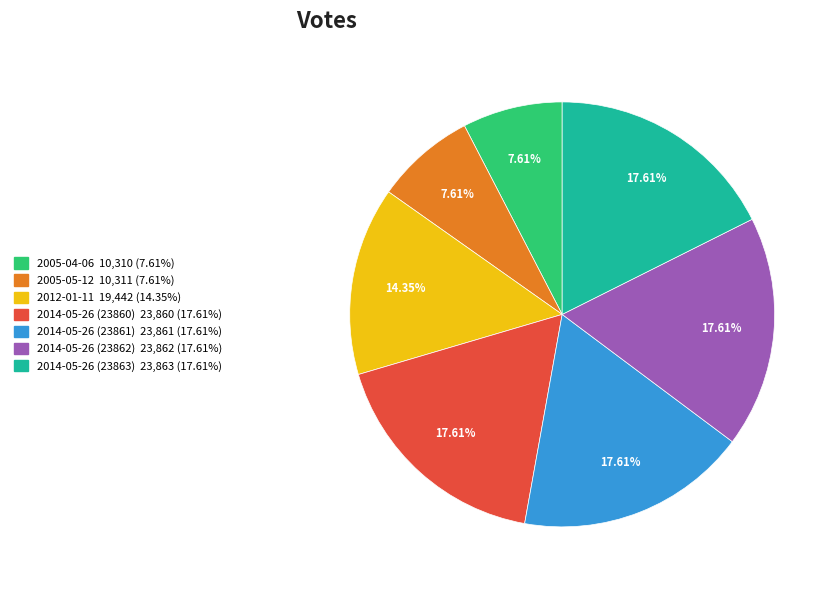

What percentage do 2014-05-26 (23861) and 2014-05-26 (23863) together represent?

35.2%